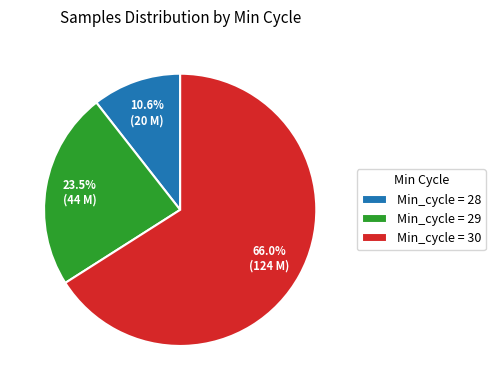

Which has a higher value, Min_cycle = 28 or Min_cycle = 30?

Min_cycle = 30